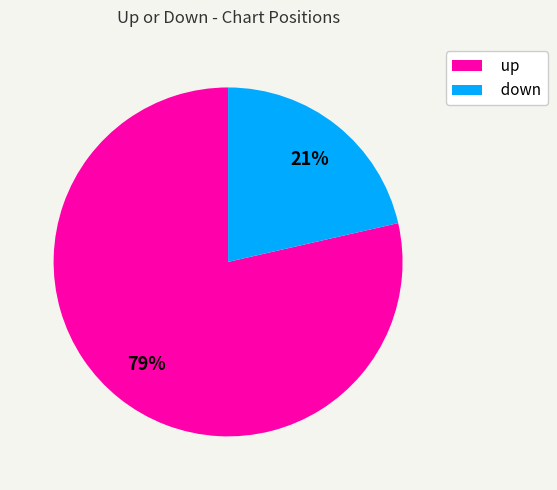

To the nearest percent, what percentage of the pie is down?

21%